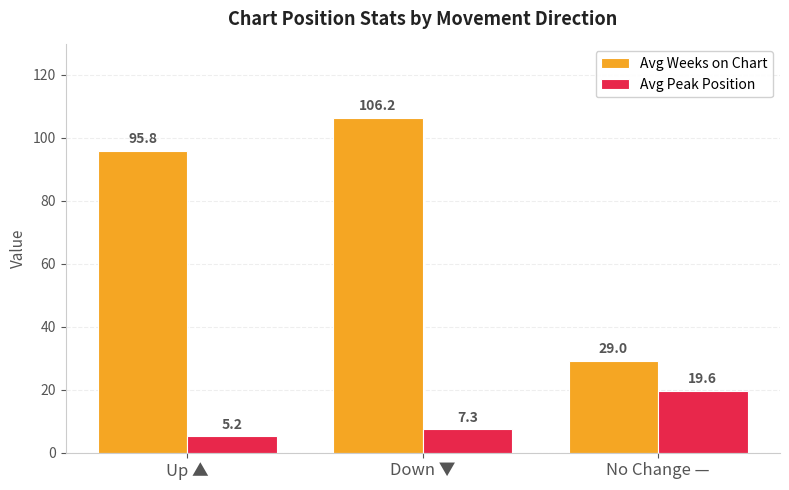

At which category does the chart reach its peak across all series?

Down ▼